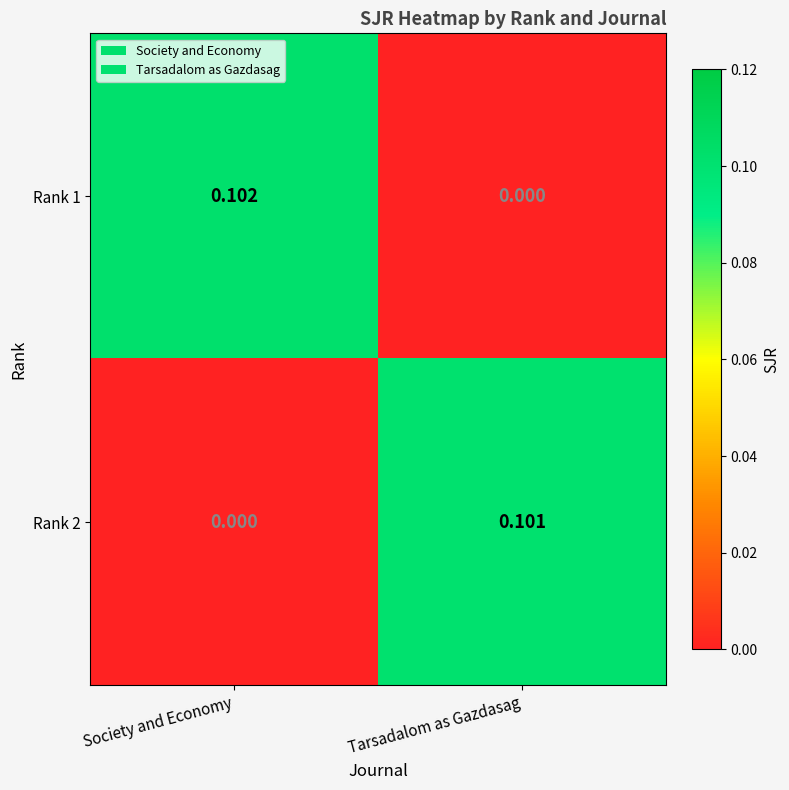

At which category is the sum across all series the highest?

Society and Economy